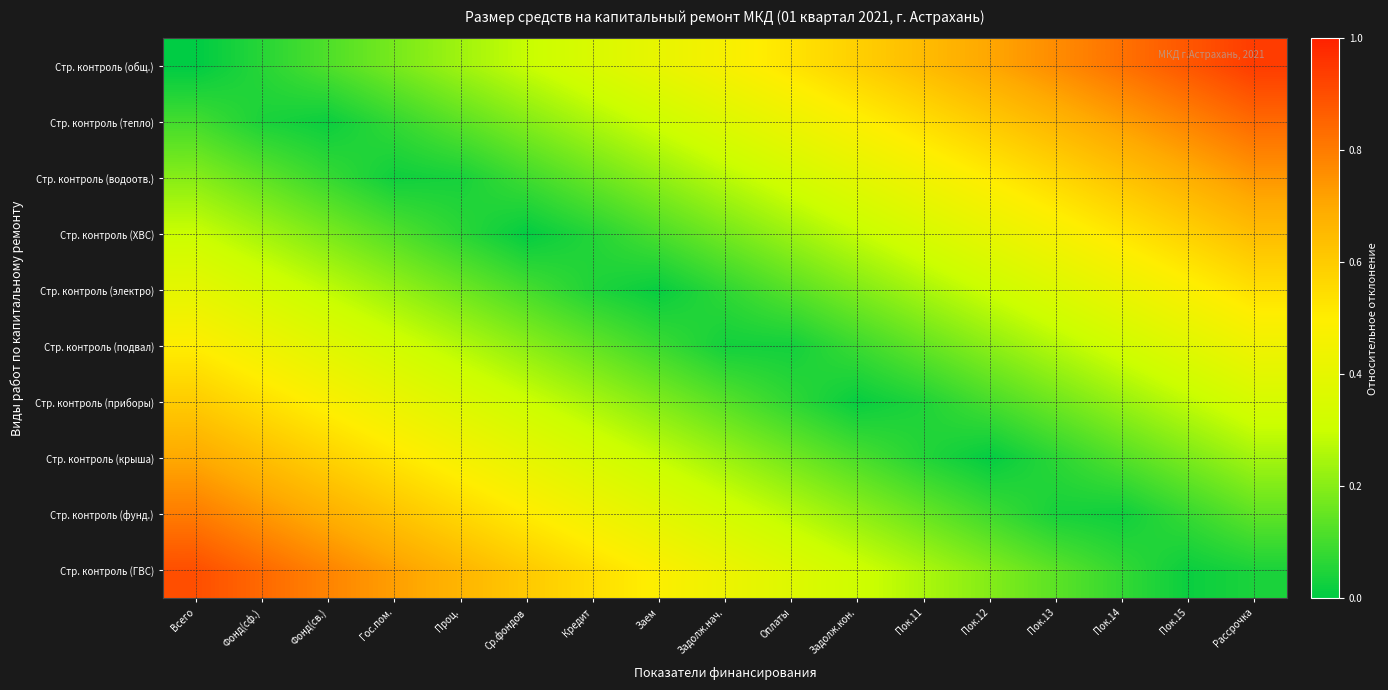

Which label corresponds to the largest value in the chart?

Рассрочка